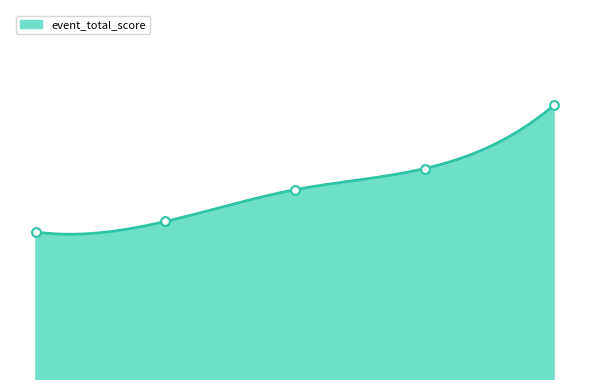

Between 3 and 4, which is larger?

4